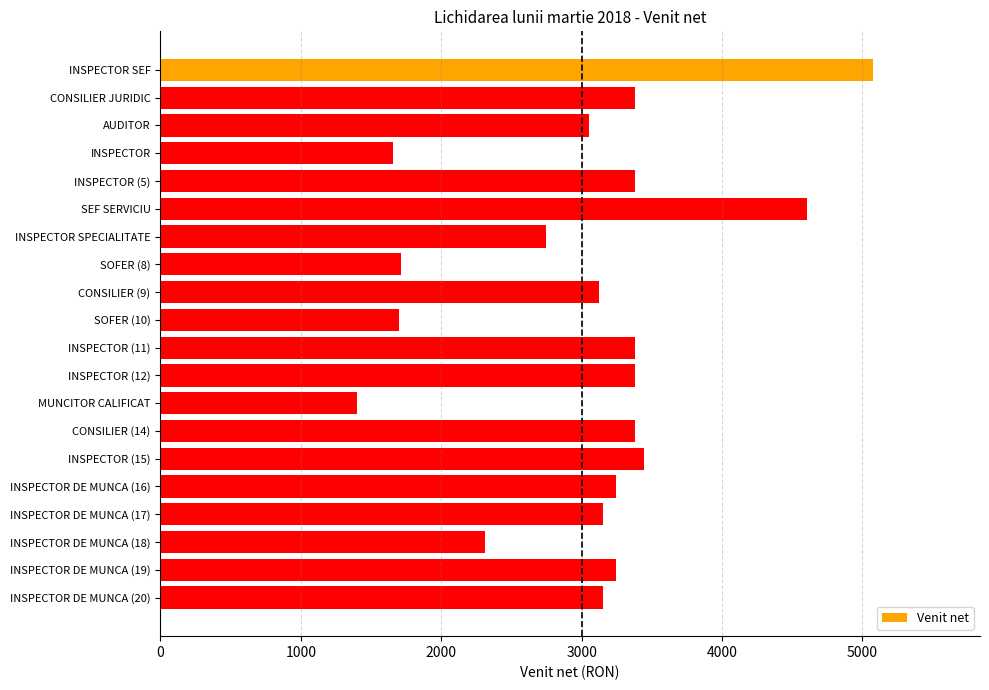

What is the smallest value displayed?

1401